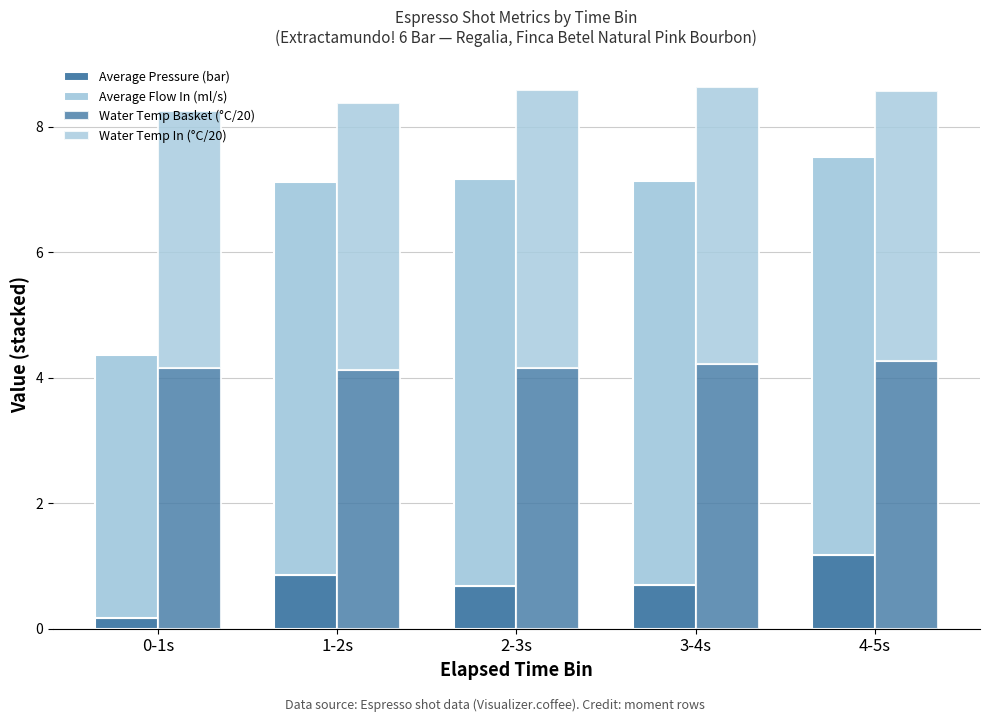

Between 0-1s and 2-3s, which series saw the biggest shift?

Average Flow In (ml/s)